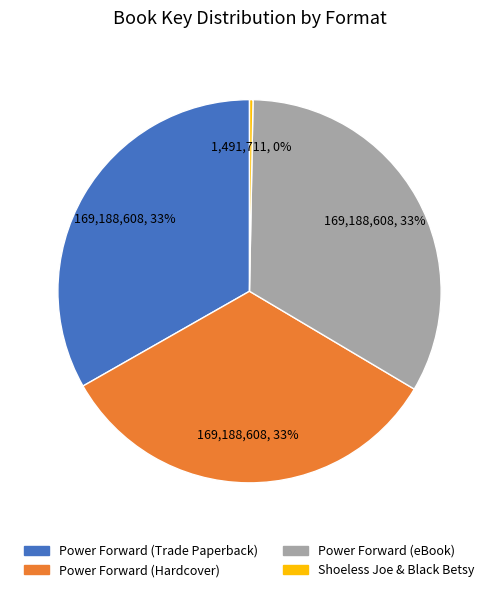

To the nearest percent, what percentage of the pie is Power Forward (eBook)?

33%